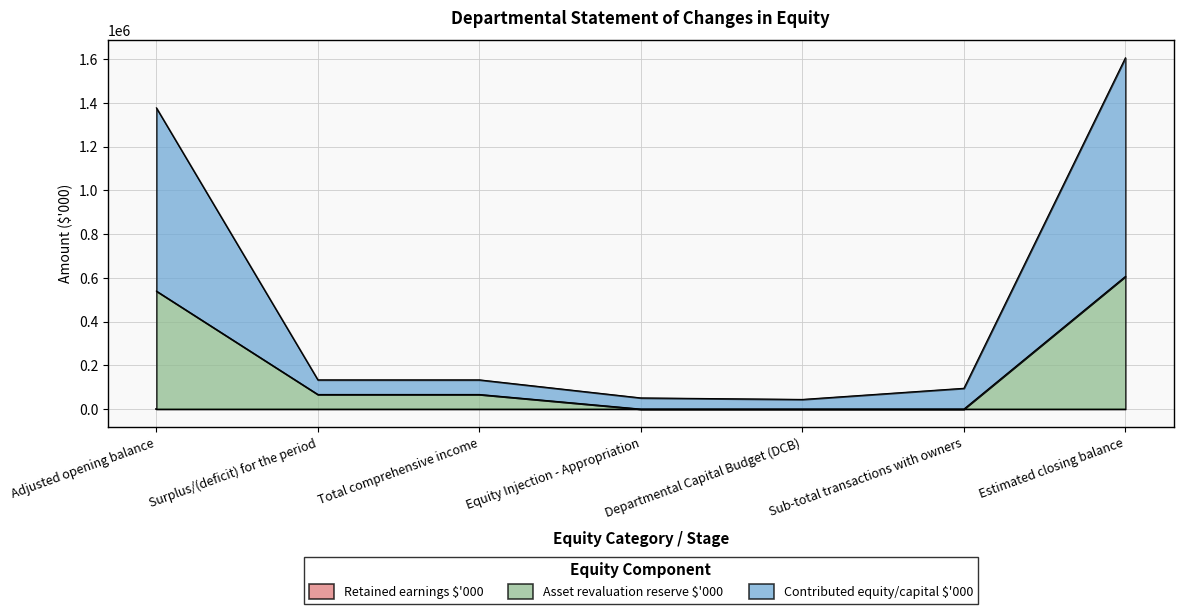

The value of Retained earnings $'000 at Sub-total transactions with owners is -352562. True or false?

False